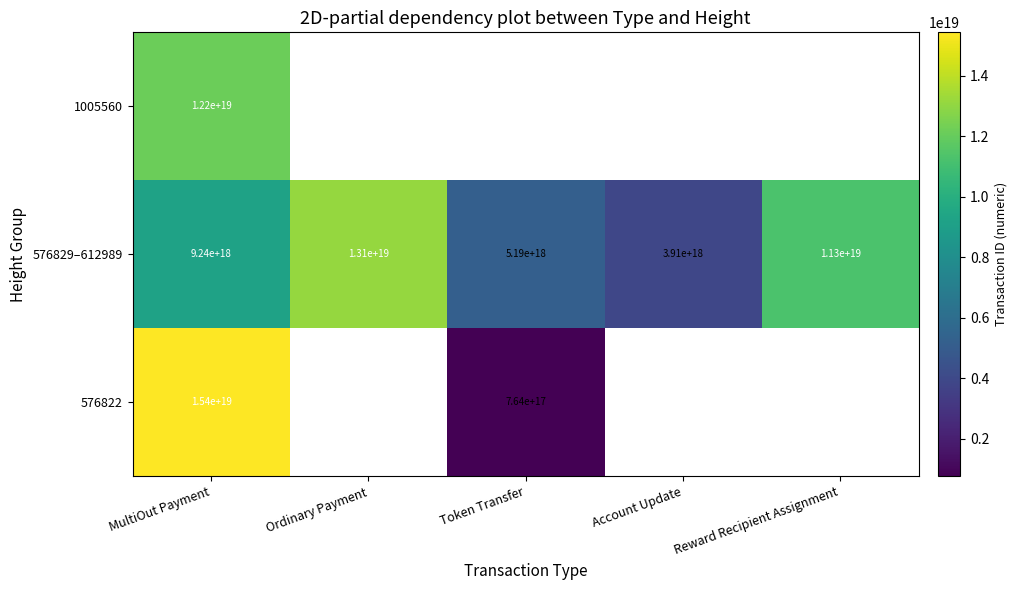

The value of 576822 at MultiOut Payment is 24150269838668857344. True or false?

False